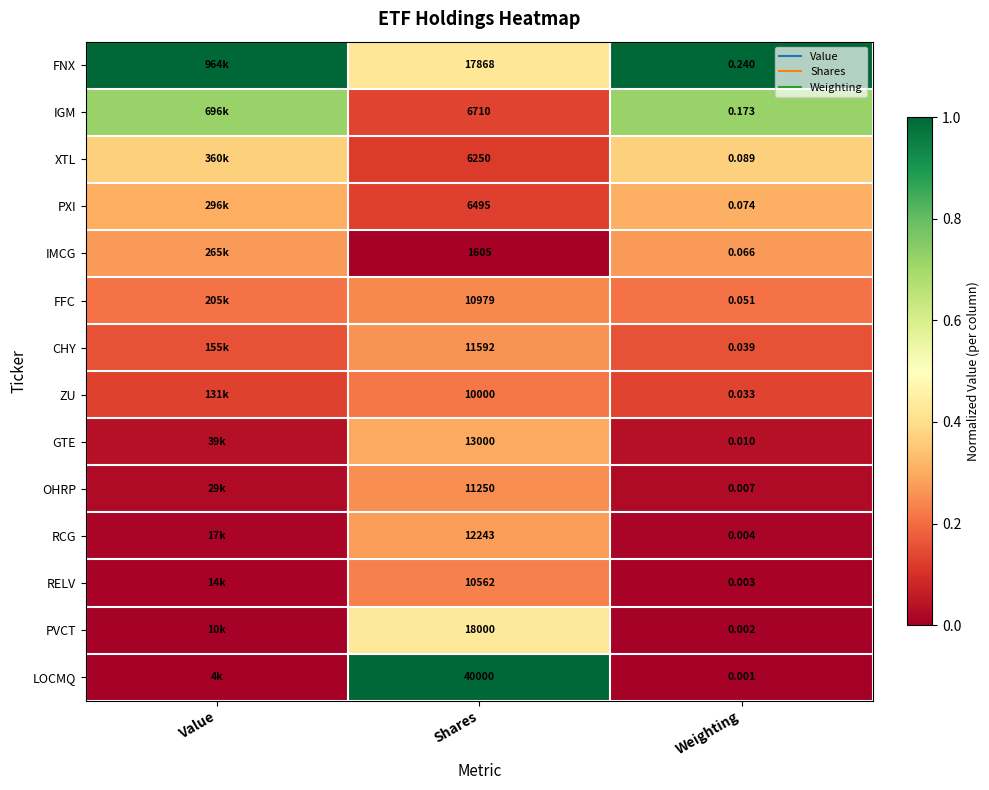

True or false: XTL has a value of 0.1 at Shares.

False